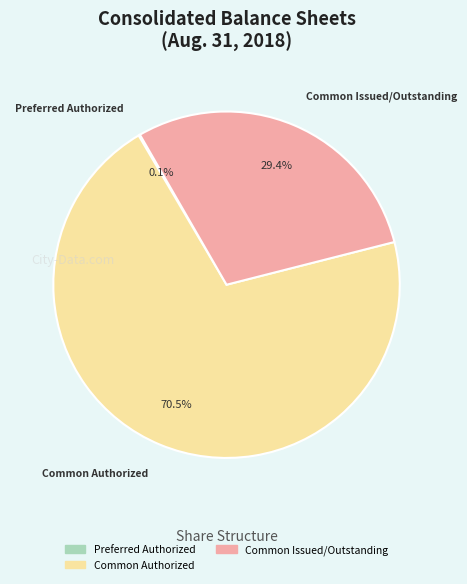

Is there a majority slice in this chart?

Yes